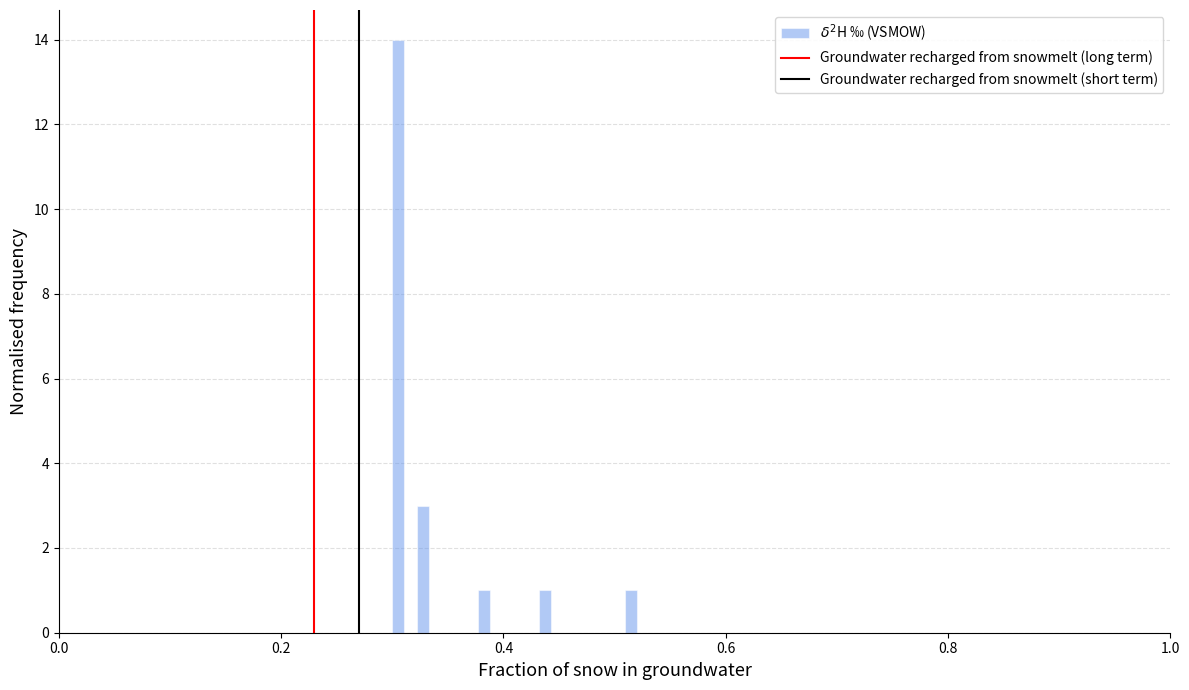

Around what value on the x-axis is the tallest bar? Give the approximate position of its centre, as read against the axis.

0.30